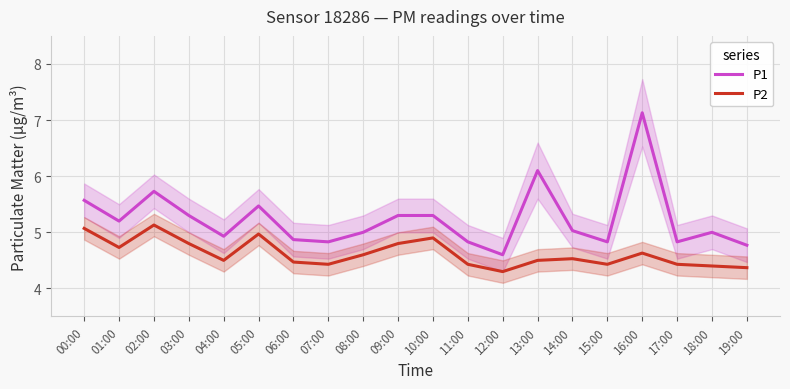

What is the spread (max minus min) of values at 04:00?

0.4